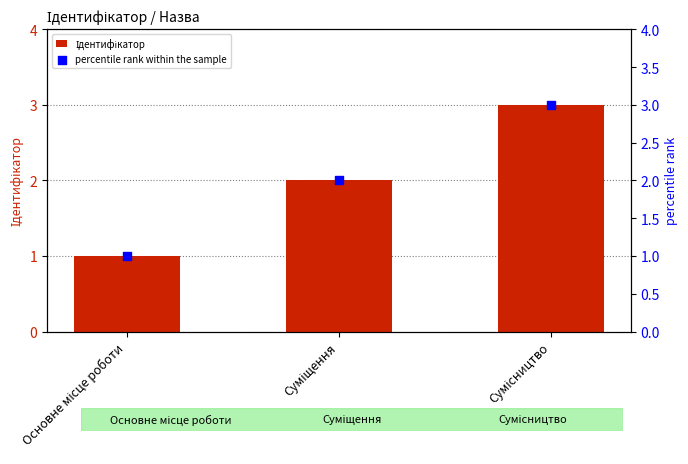

Which series contains the lowest Y value?

Ідентифікатор